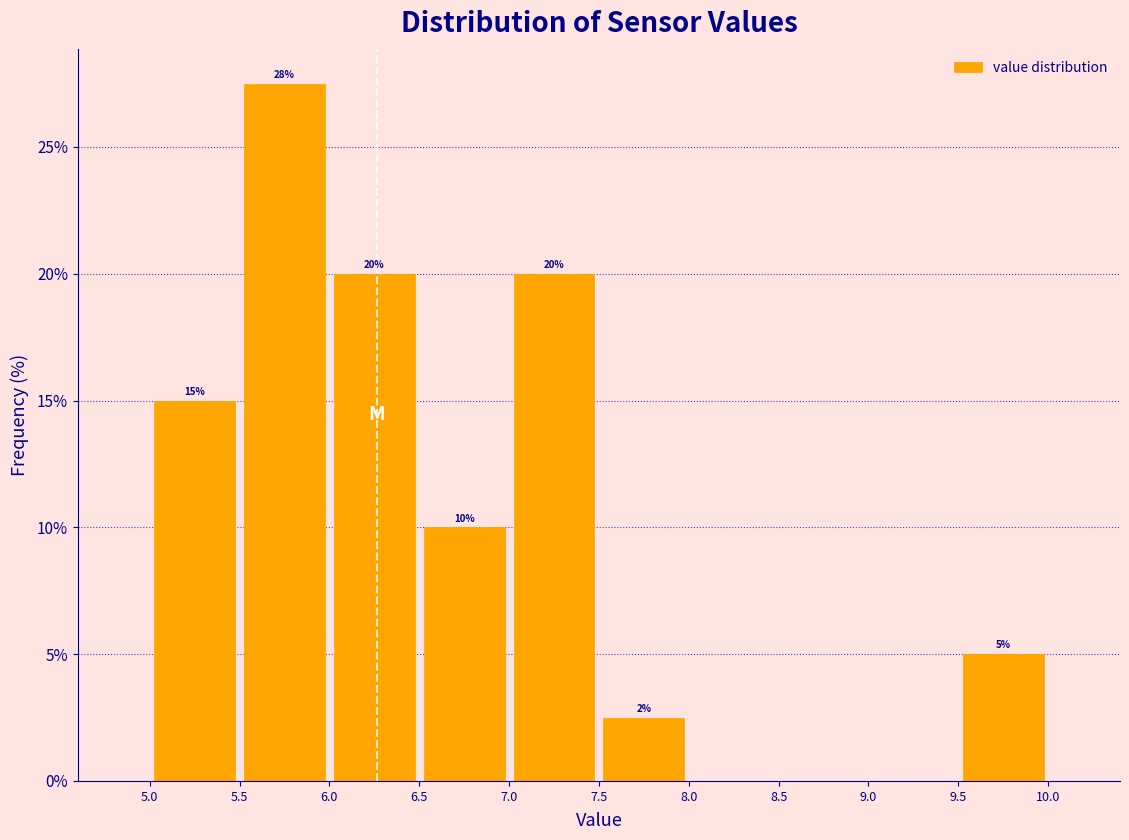

Over which range of the x-axis is the bar tallest?

5.5 to 6.0